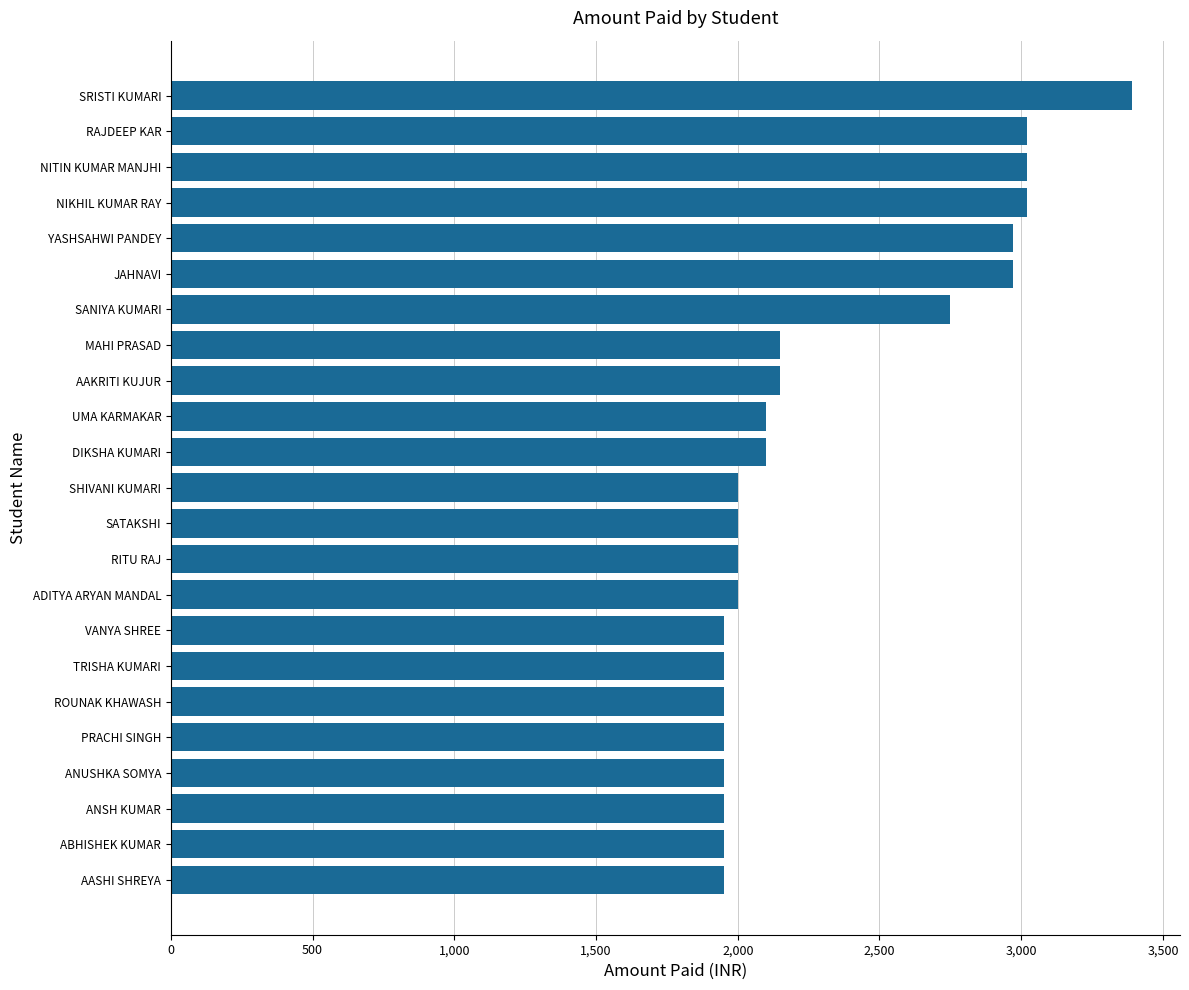

What is the label of the 17th bar from the top?

TRISHA KUMARI